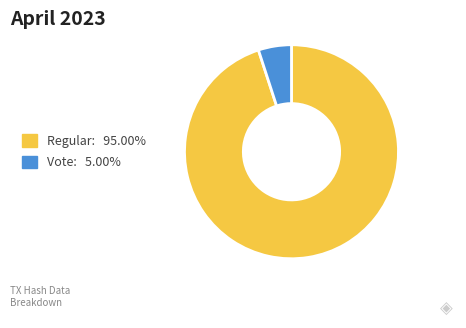

Combined, do Regular: 95.00% and Vote: 5.00% account for over 50%?

Yes